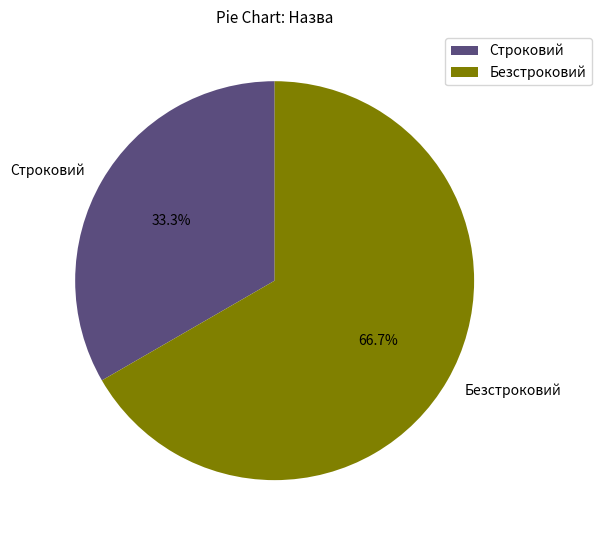

Is the sum of Строковий and Безстроковий greater than half?

Yes